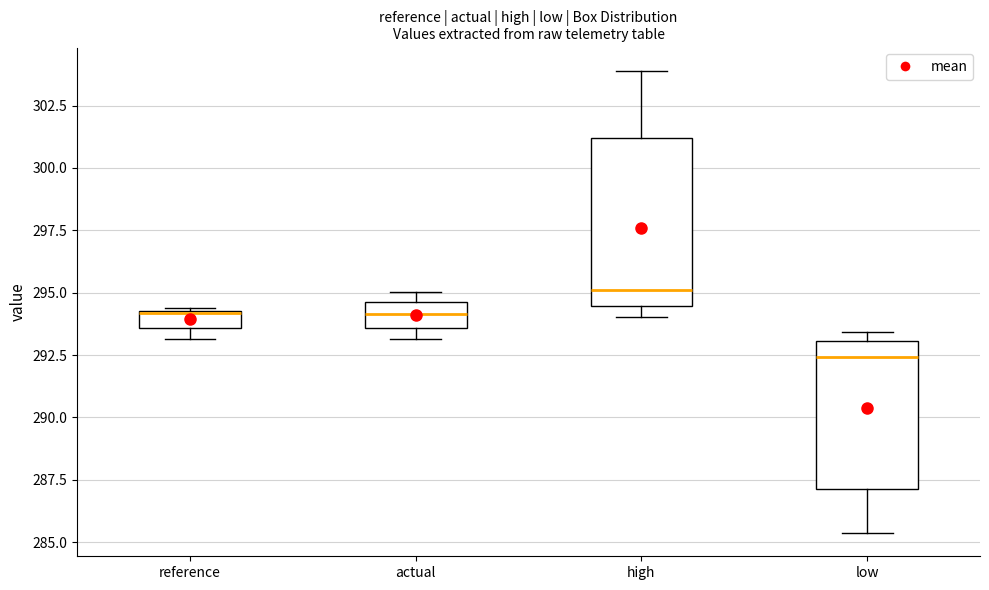

Where is the lower edge of the box for low on the y-axis? The values are not printed on the chart, so give them approximately, as read against the axis.

287.0